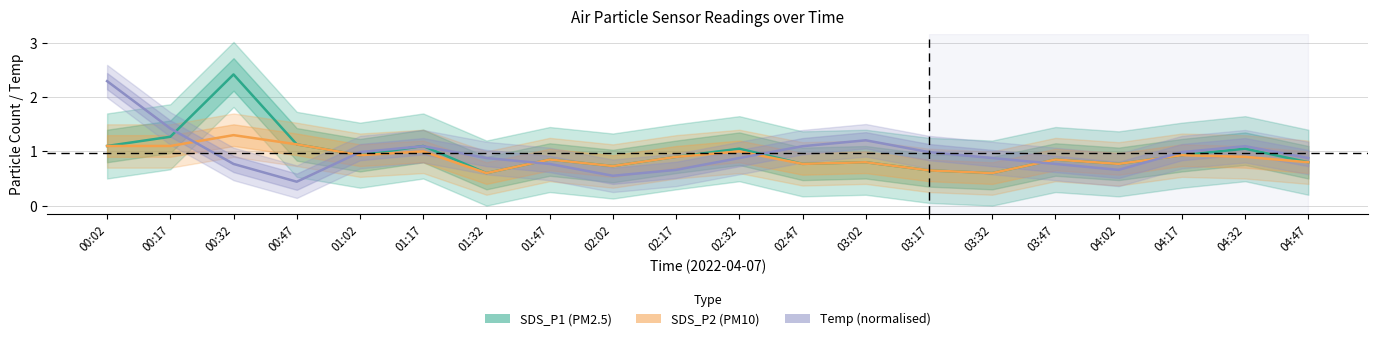

What is the average value of the Temp (normalised) series?

1.0